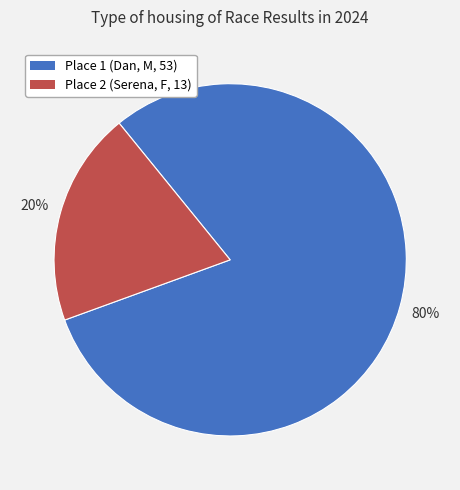

What is the majority slice?

Place 1 (Dan, M, 53)